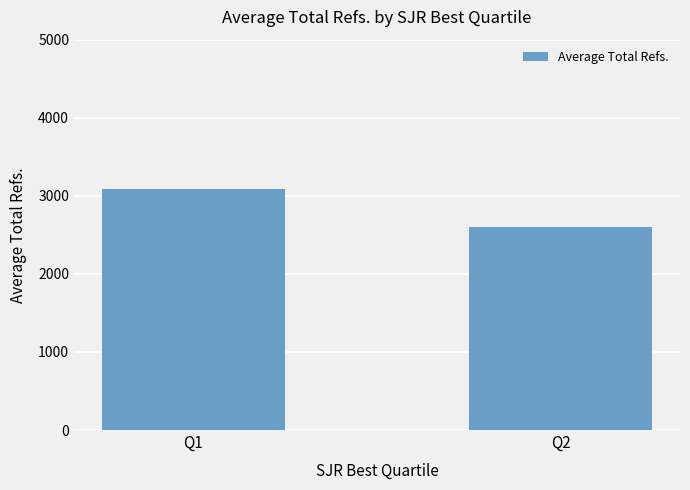

What is the ratio of the value at Q1 to the value at Q2?

1.2